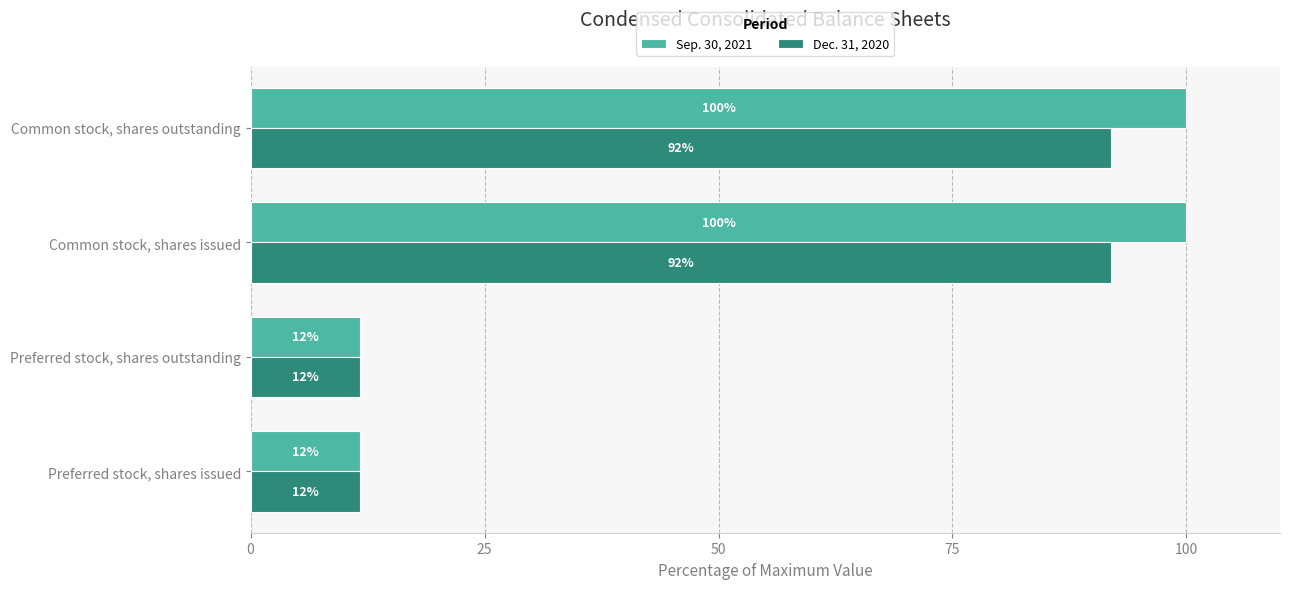

Which series has the largest total across all categories?

Sep. 30, 2021